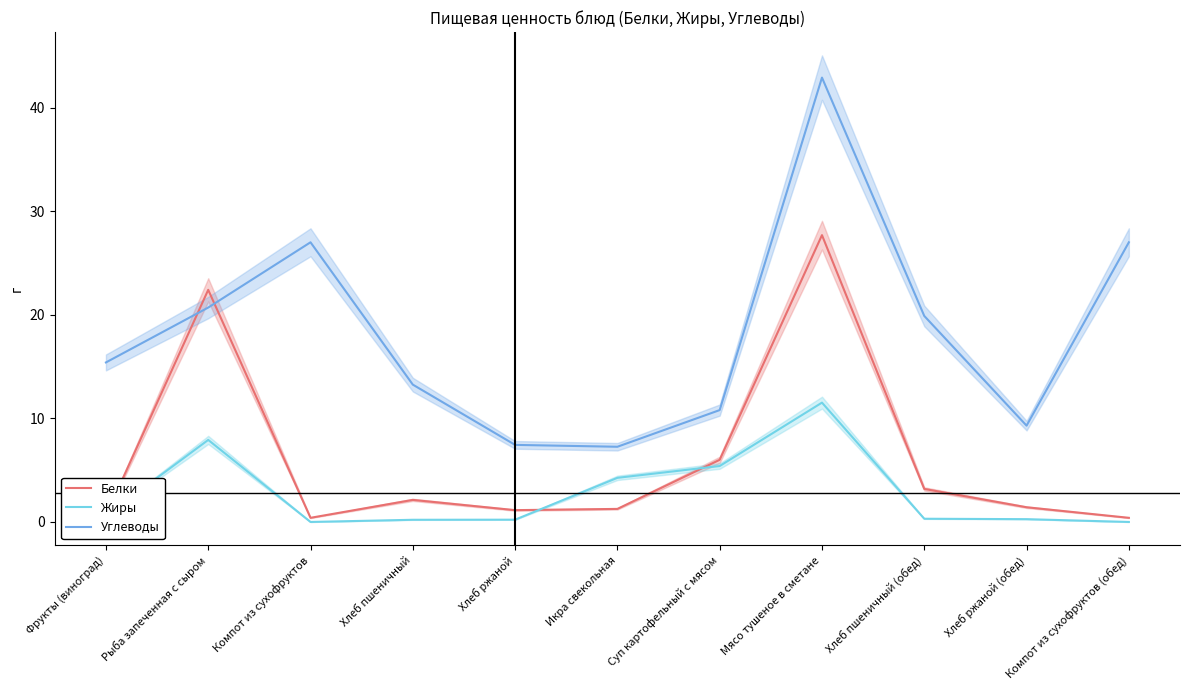

What is the value of the Углеводы point at the 7th from the left?

10.8